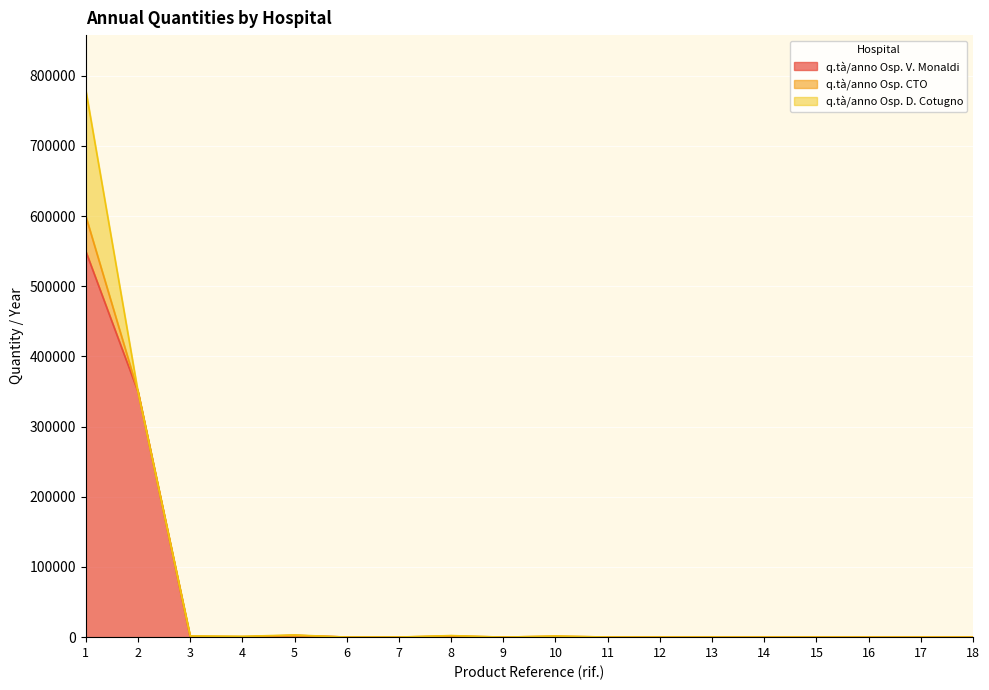

Reading right to left, what are all the values shown in this chart?

q.tà/anno Osp. V. Monaldi: 18=5.0	17=5.0	16=5.0	15=40.0	14=9.0	13=50.0	12=10.0	11=100.0	10=600.0	9=10.0	8=1000.0	7=0.0	6=100.0	5=2500.0	4=200.0	3=30.0	2=350000.0	1=550000.0
q.tà/anno Osp. CTO: 18=0.0	17=0.0	16=0.0	15=0.0	14=0.0	13=0.0	12=30.0	11=0.0	10=900.0	9=0.0	8=960.0	7=30.8	6=0.0	5=82.0	4=661.0	3=1600.0	2=0.0	1=50000.0
q.tà/anno Osp. D. Cotugno: 18=0.0	17=0.0	16=0.0	15=0.0	14=0.0	13=0.0	12=0.0	11=0.0	10=100.0	9=0.0	8=300.0	7=100.0	6=0.0	5=500.0	4=300.0	3=0.0	2=0.0	1=180000.0